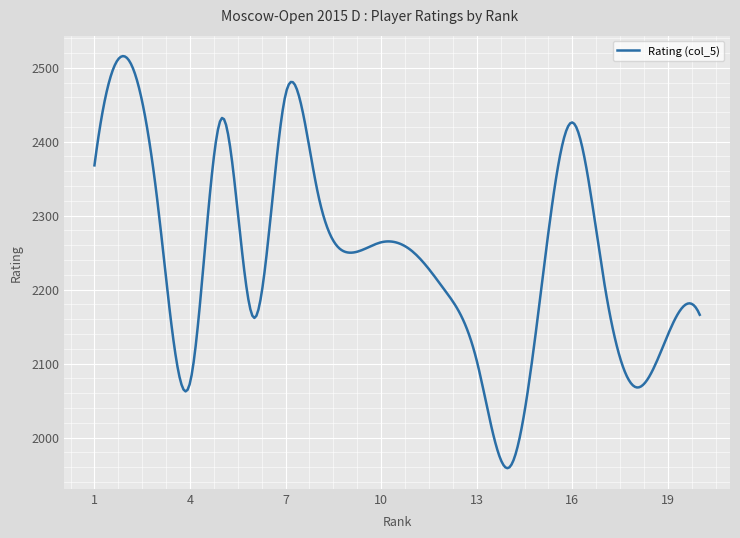

What is the minimum value shown in the chart?

1958.6